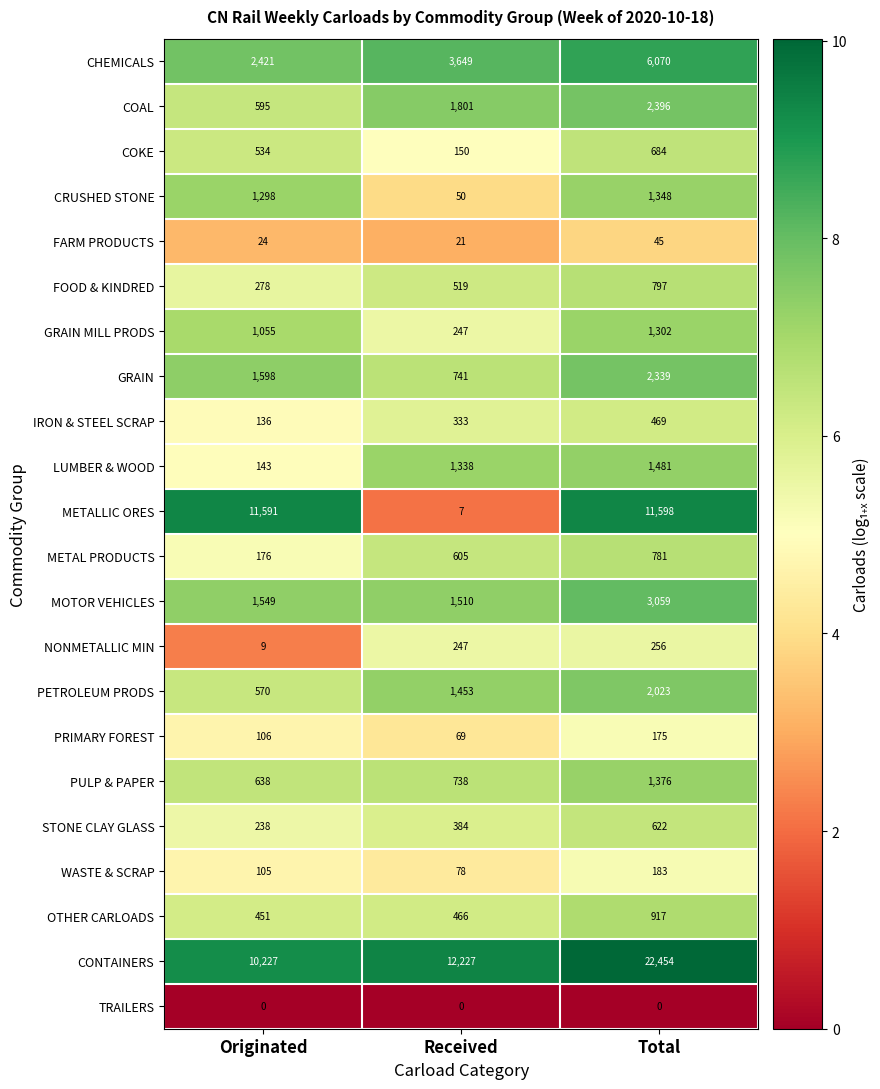

Which category has the highest value across all series?

Total